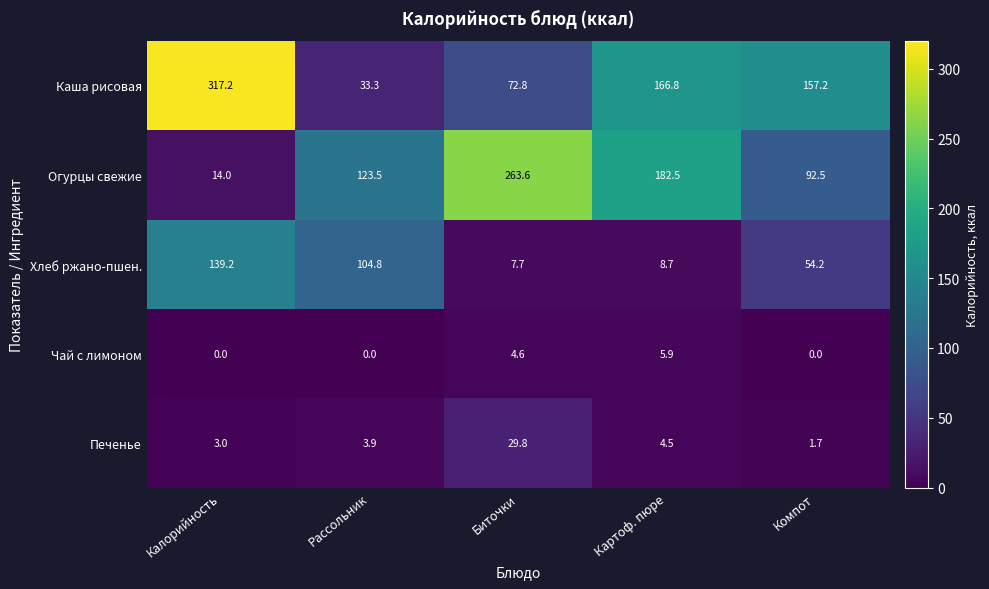

How many data points in Каша рисовая are above 157?

3